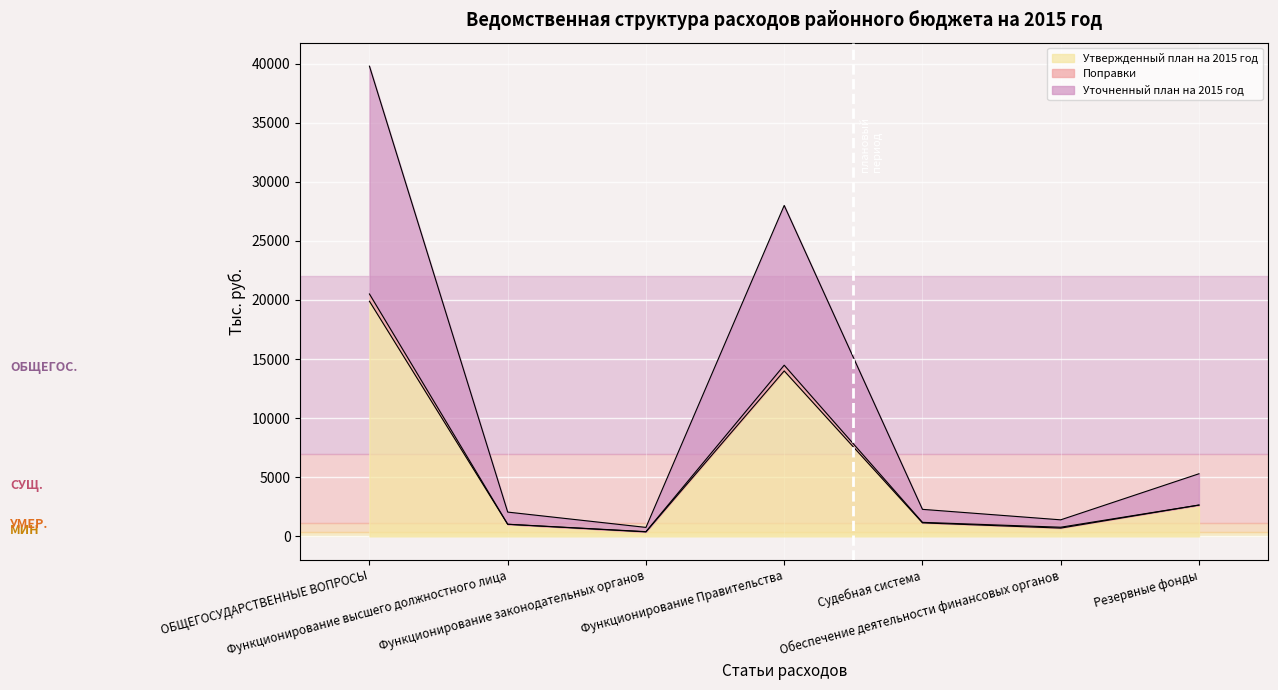

True or false: Уточненный план на 2015 год and Утвержденный план на 2015 год intersect in this chart.

False